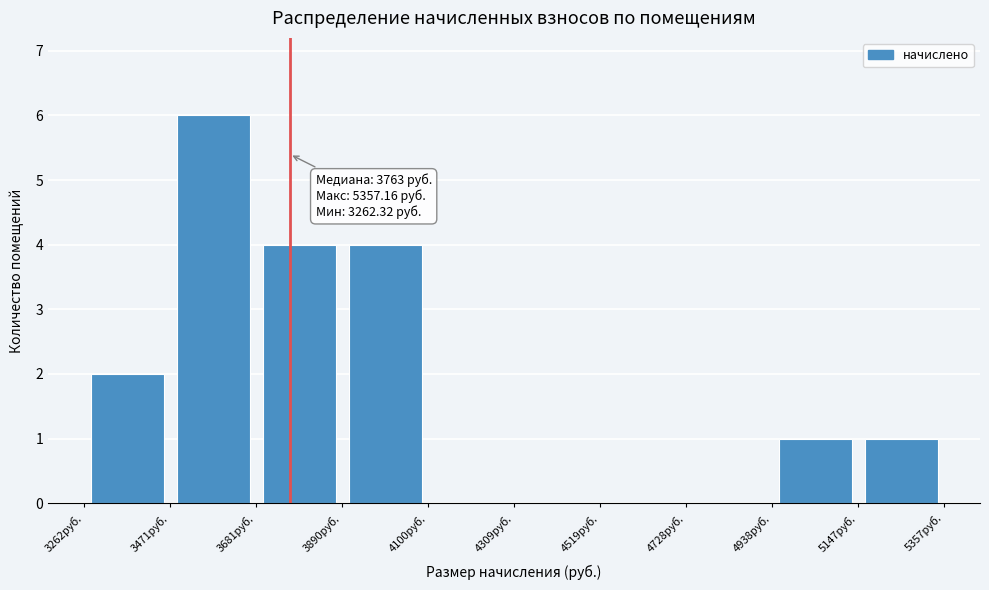

Over which range of the x-axis is the bar tallest?

3450 to 3700